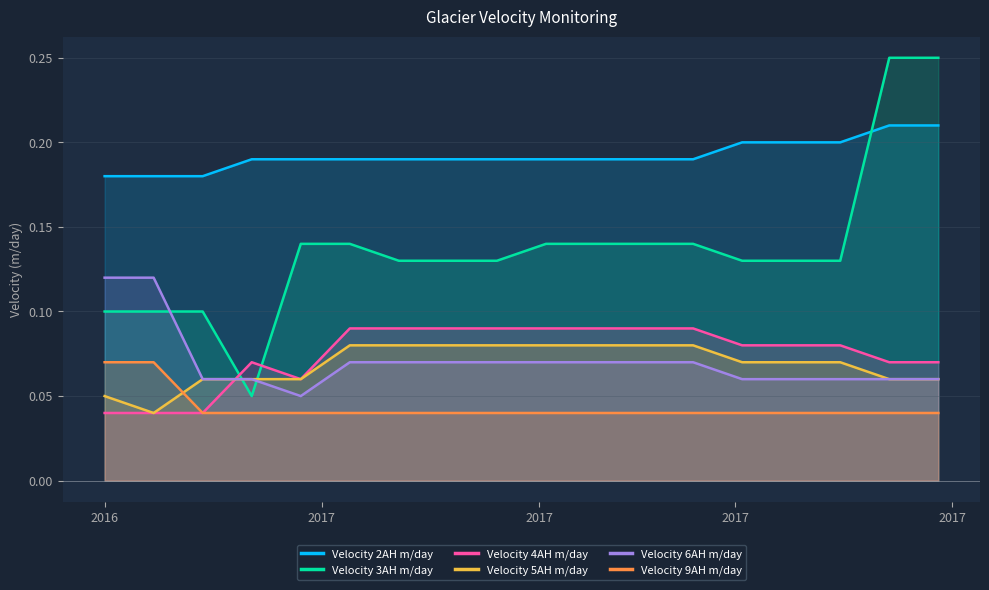

What is the maximum value for Velocity 5AH m/day?

0.1